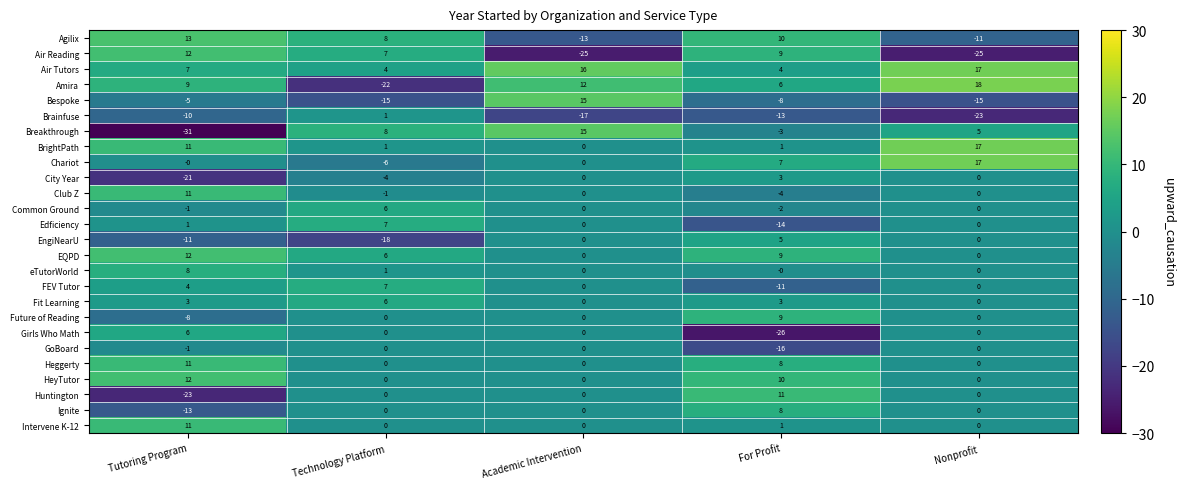

What is the smallest value displayed?

-31